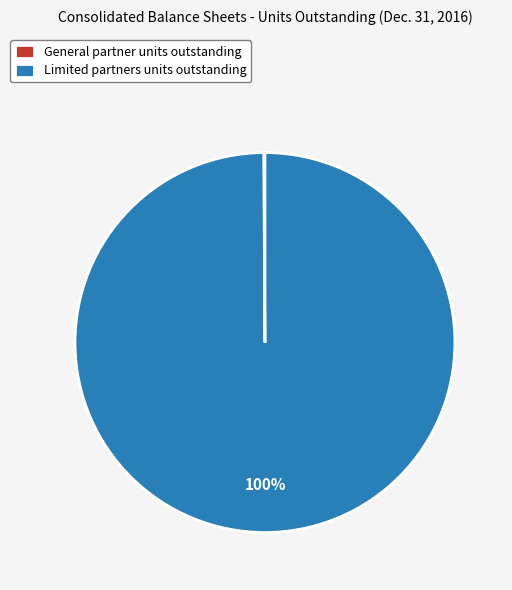

Does any single category account for the majority?

Yes